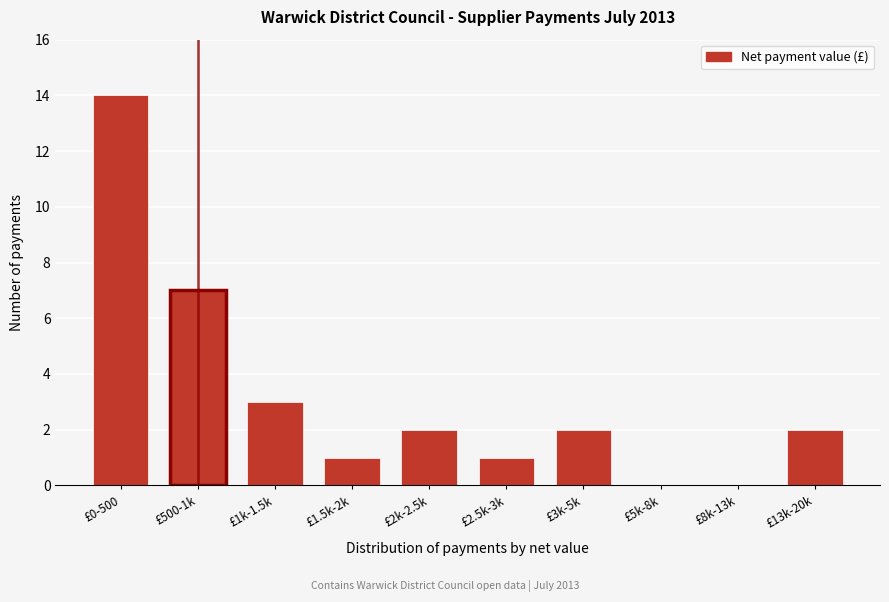

The chart shows a value of 3 at £3k-5k. True or false?

False